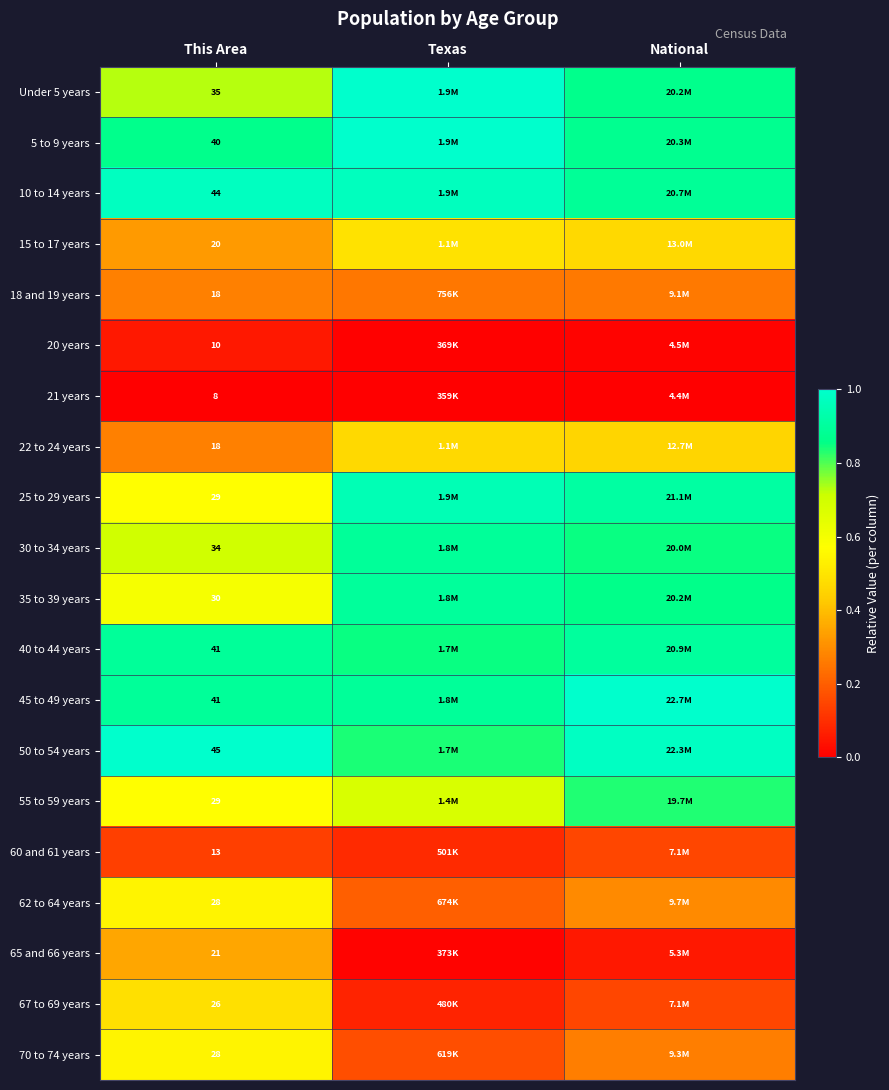

The value of 30 to 34 years at This Area is 0.9. True or false?

False